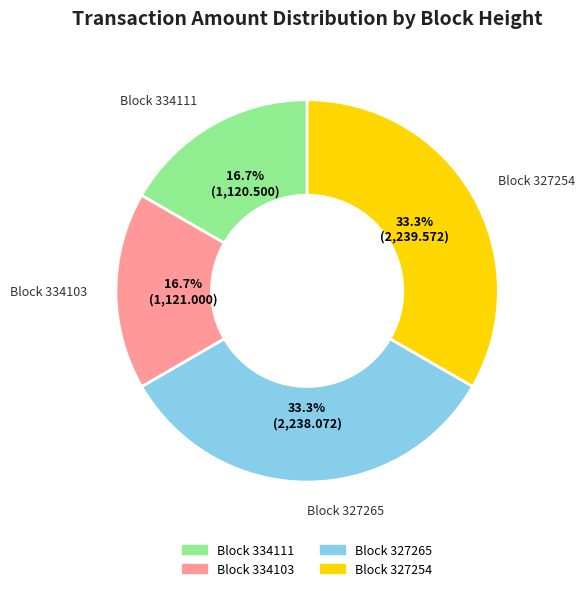

Is there a majority slice in this chart?

No